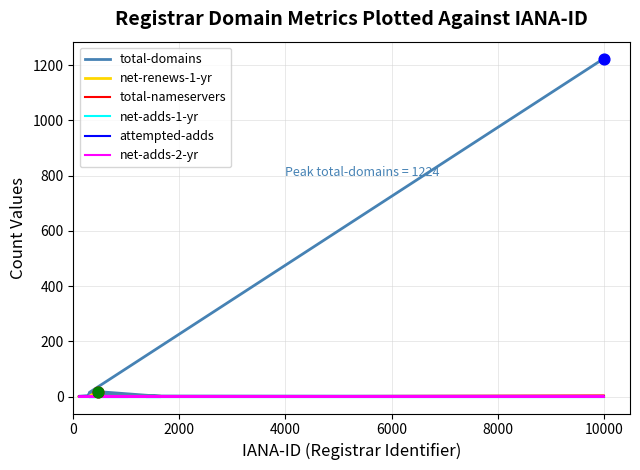

What are all the series names shown in the legend?

total-domains, net-renews-1-yr, total-nameservers, net-adds-1-yr, attempted-adds, net-adds-2-yr